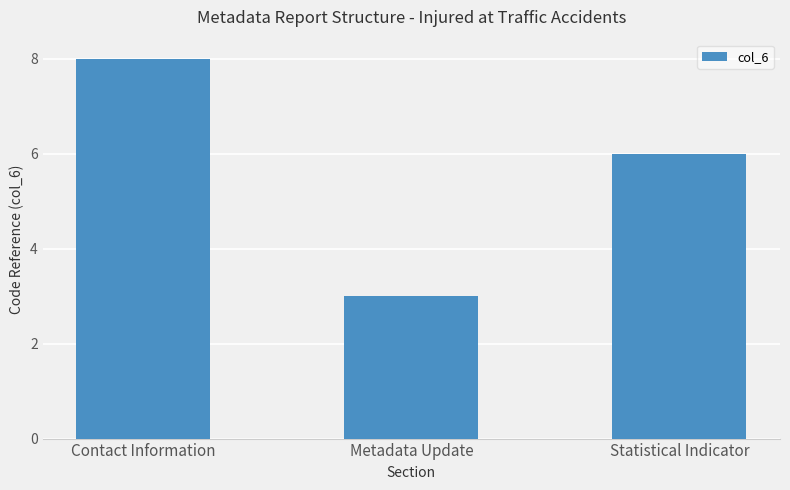

How many series are shown in this chart?

1